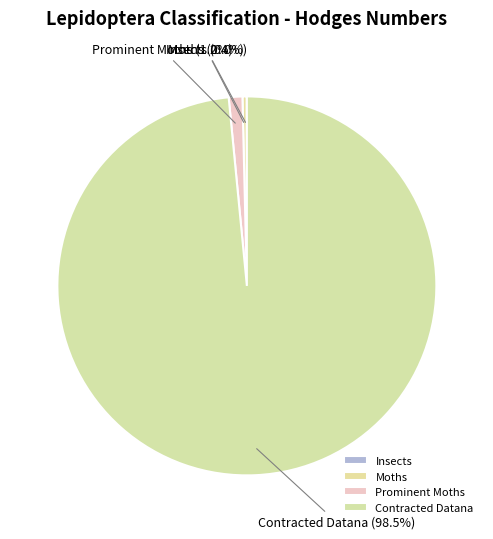

Is there a majority slice in this chart?

Yes